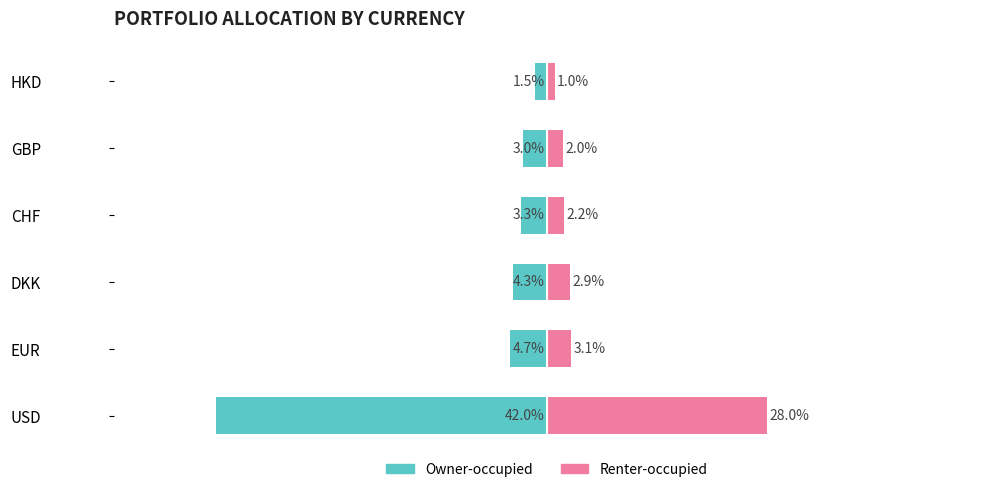

What is the lowest value of the Renter-occupied series?

1.0